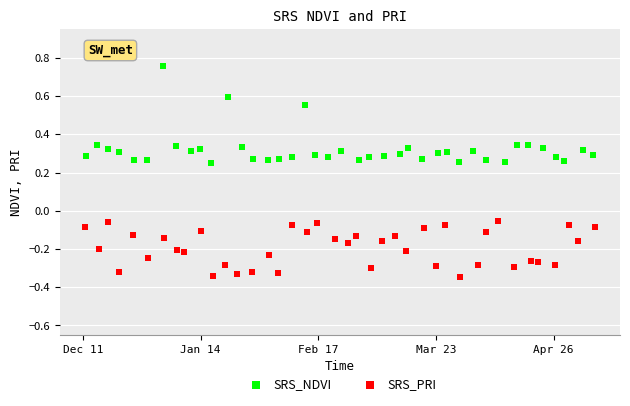

Which series has the largest Y range (max minus min)?

SRS_NDVI